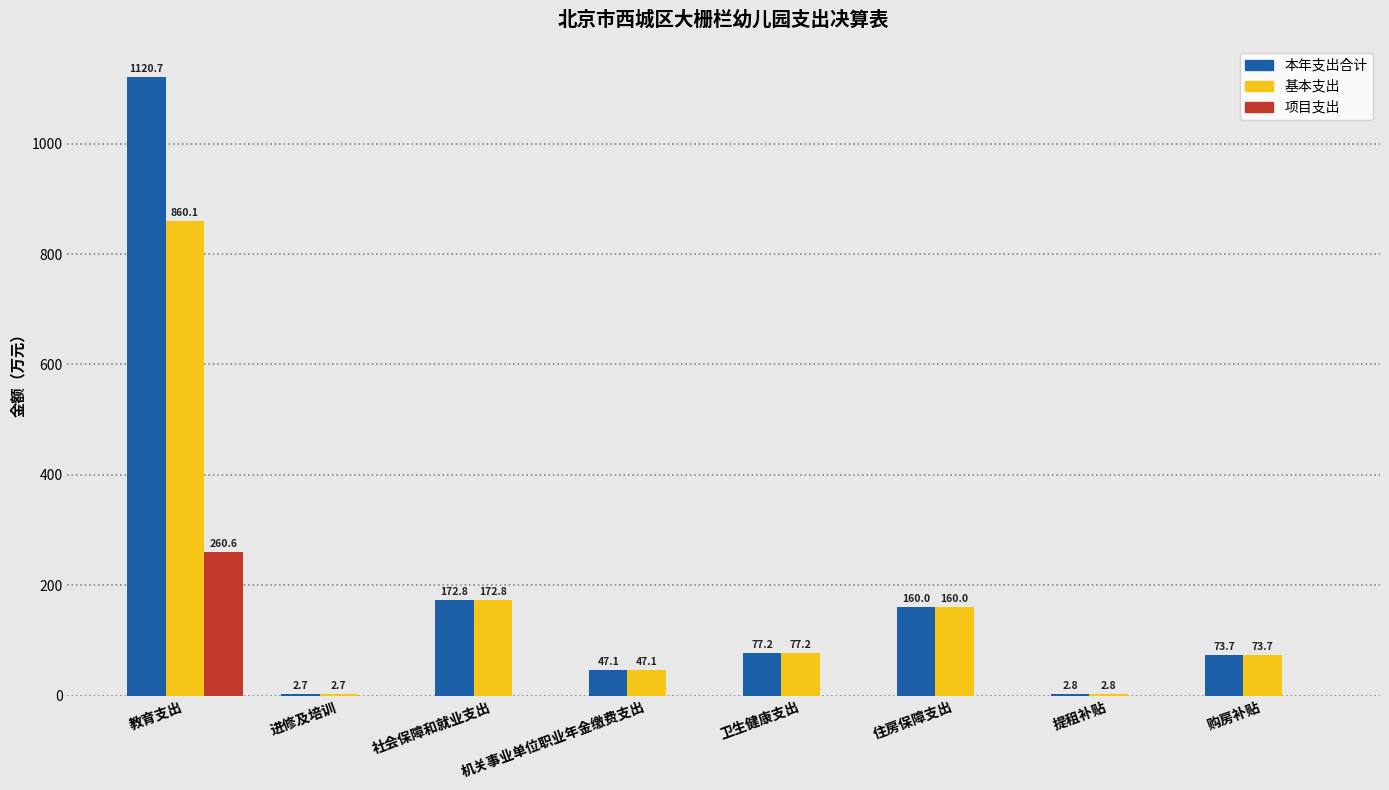

What is the greatest value displayed?

1120.7